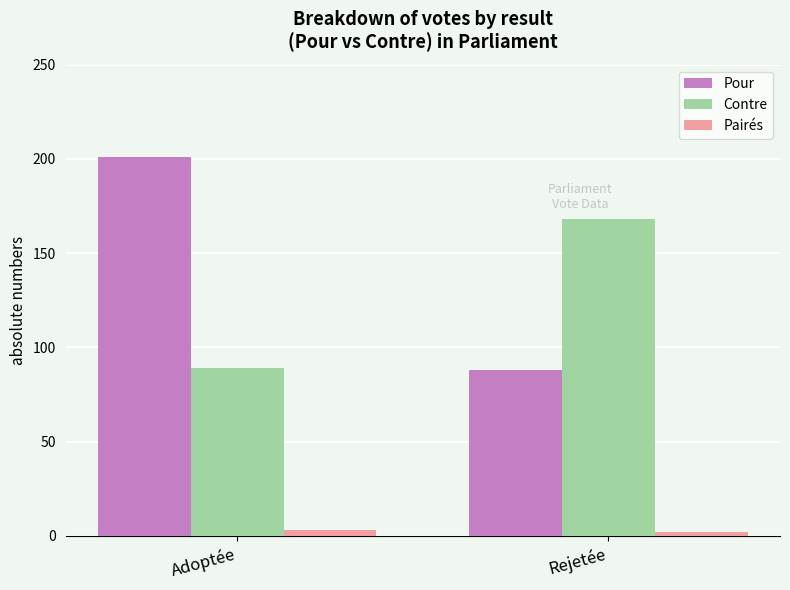

What is the value of the Pairés bar at the 1st from the left?

3